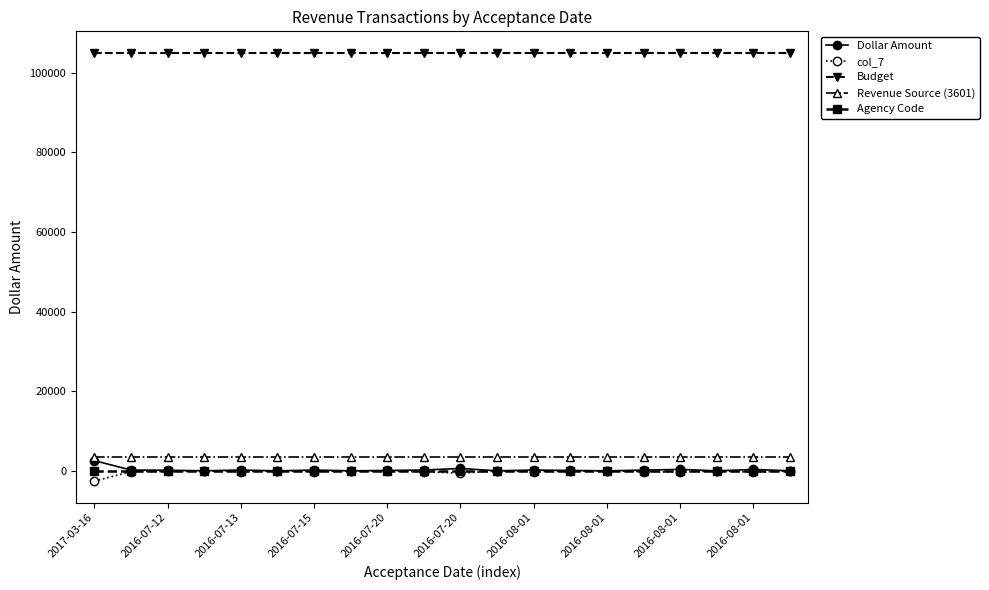

What is the maximum value shown in the chart?

105000.0